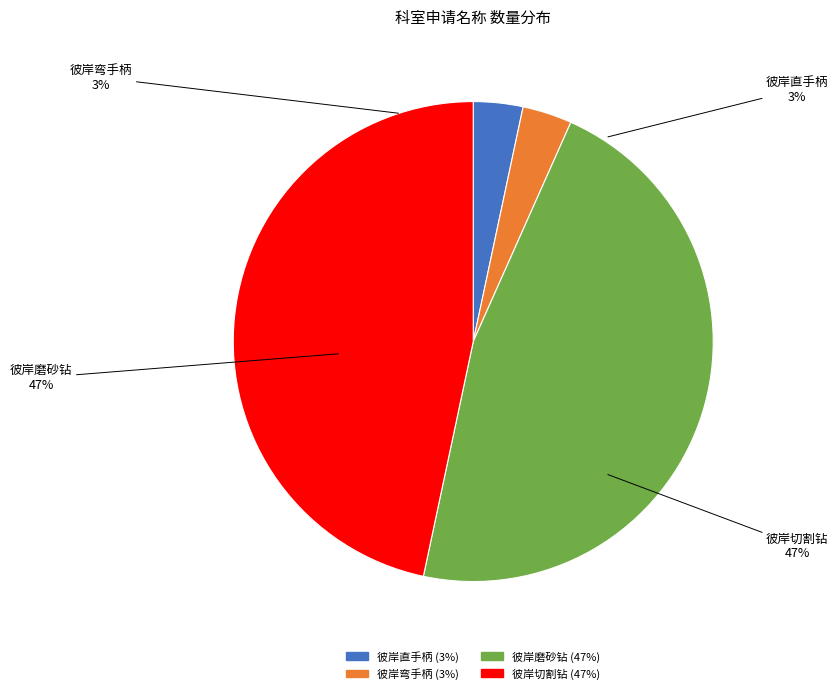

What percentage is the 彼岸弯手柄 slice, to the nearest percent?

3%